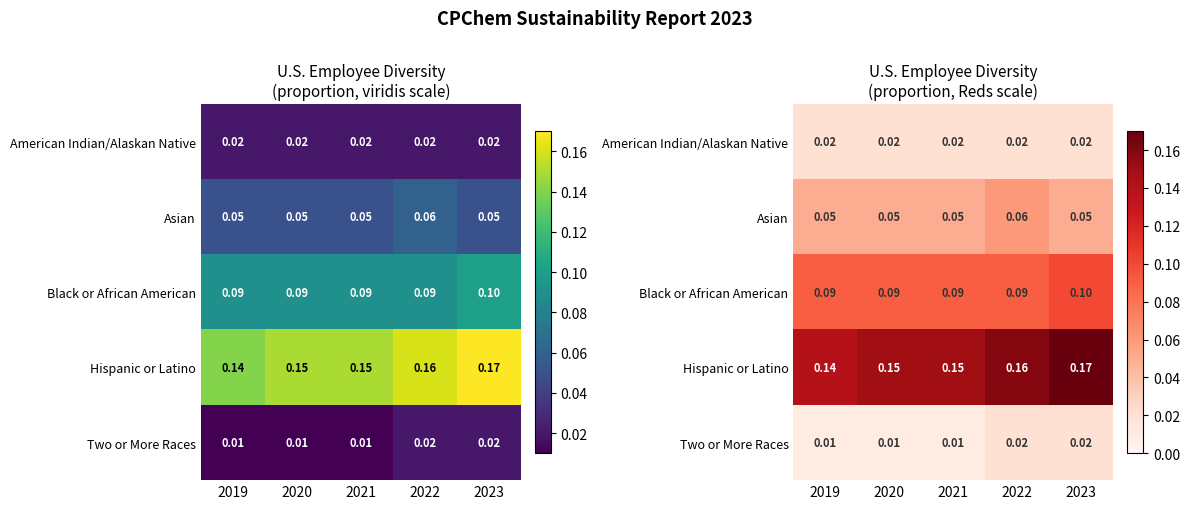

Which series changed the most between 2019 and 2023?

Hispanic or Latino